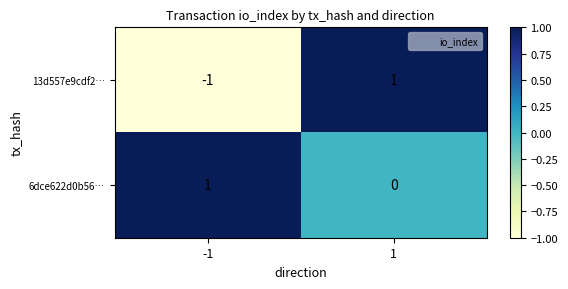

Count the number of data series in this chart.

2